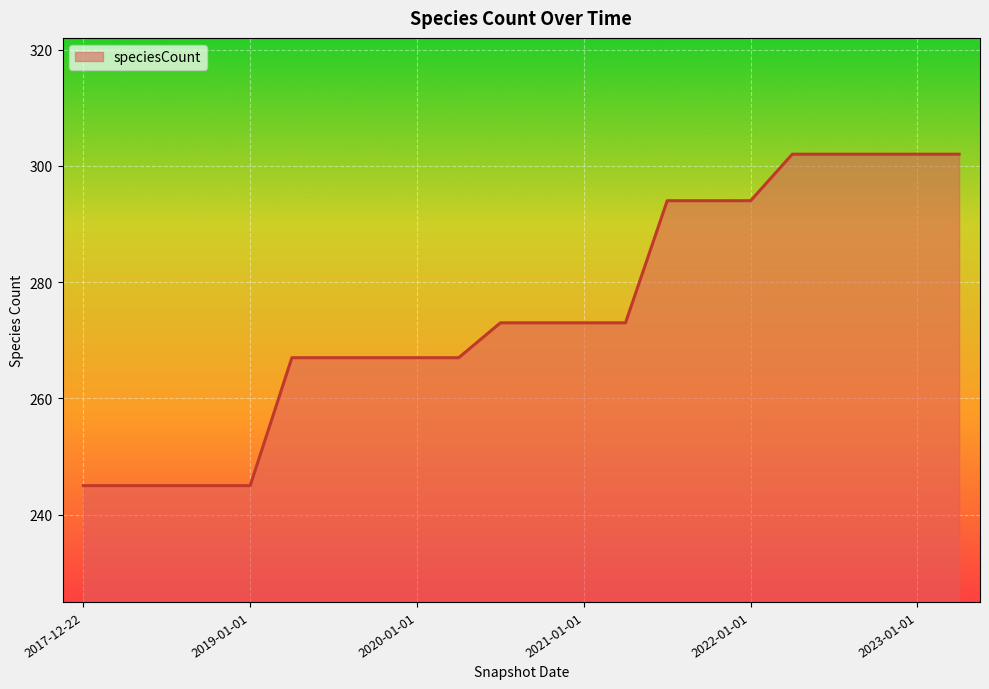

What is the difference between the maximum and minimum values?

57